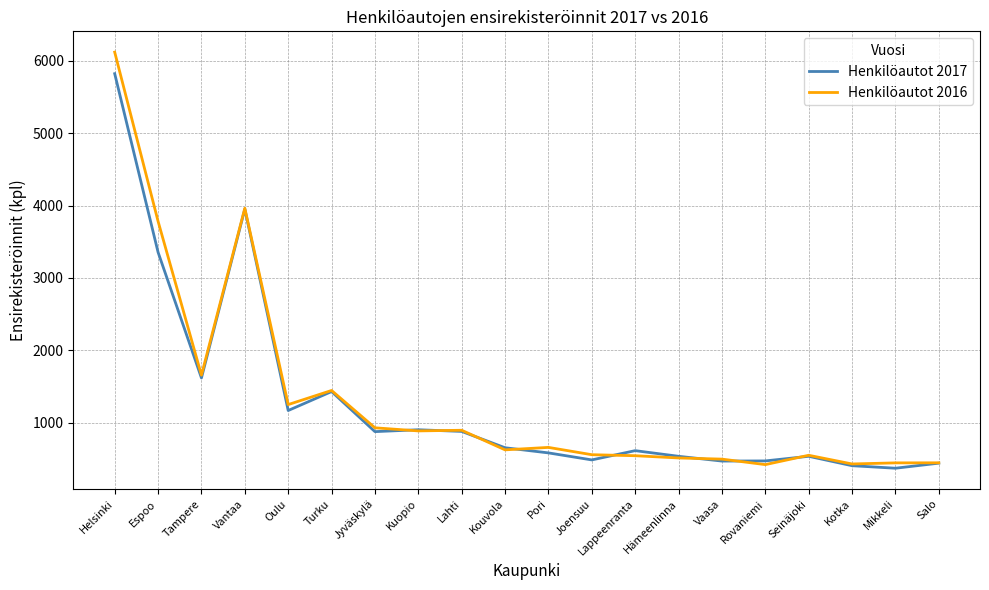

What is the spread (max minus min) of values at Mikkeli?

74